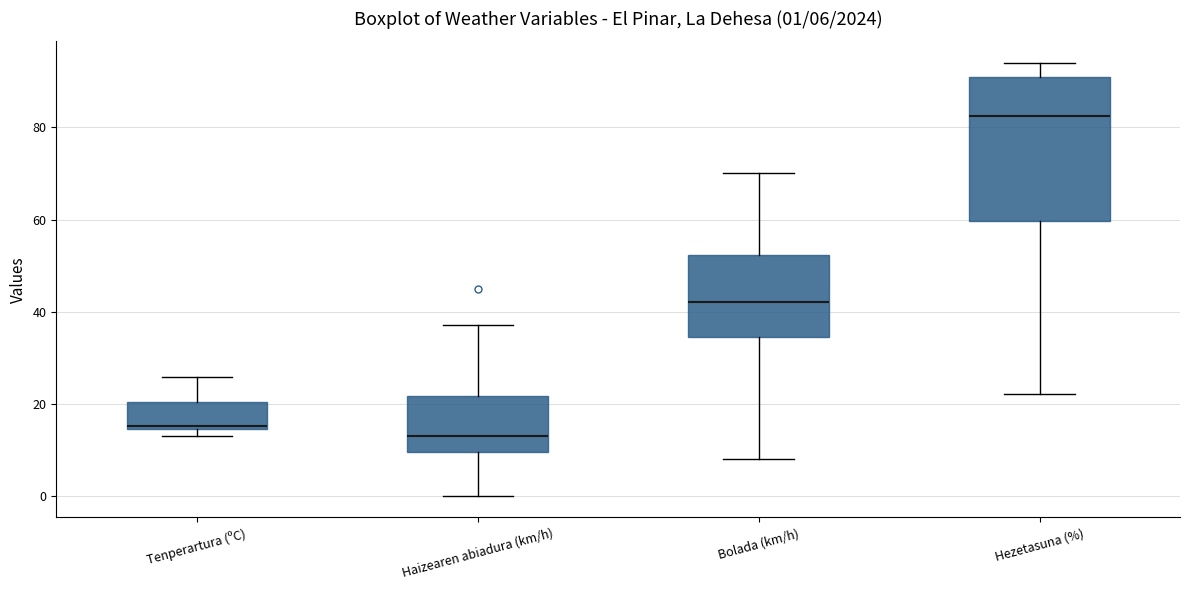

Which box has the lowest median line?

Haizearen abiadura (km/h)